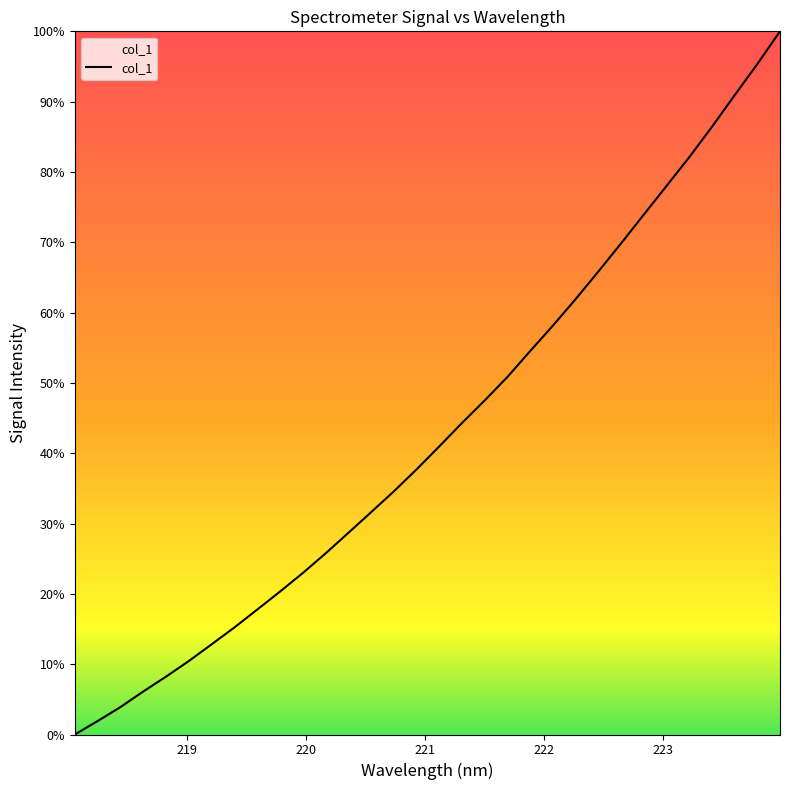

What is the difference between the maximum and second lowest values?

98.1